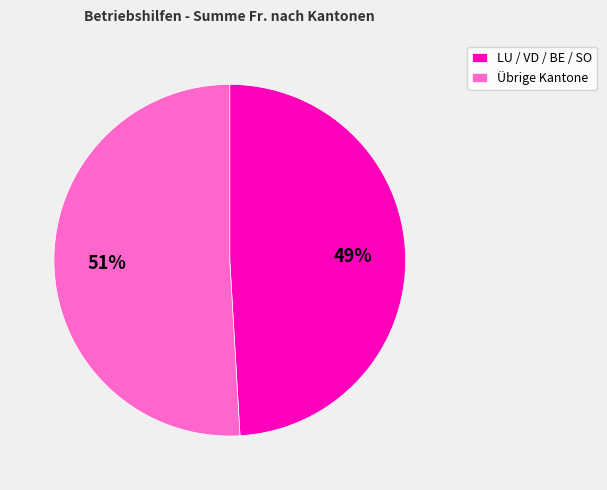

Is it true that Übrige Kantone is 51% of the pie?

True